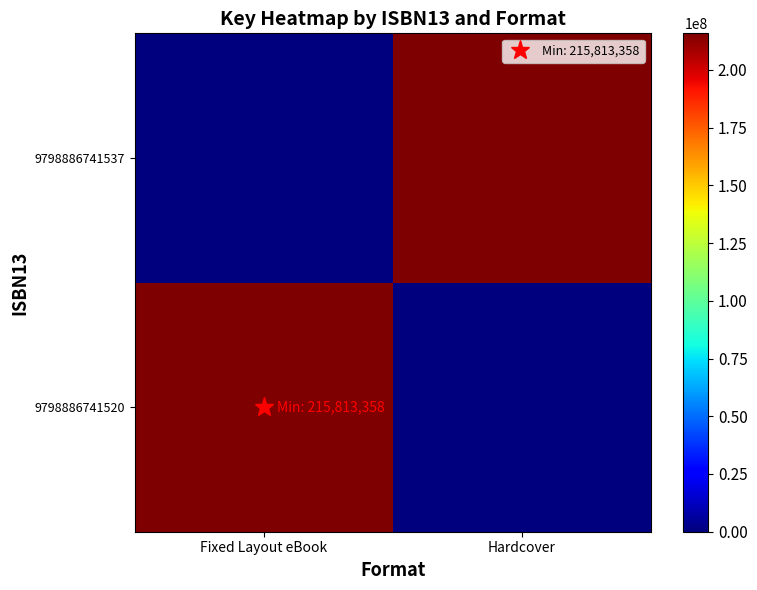

Reading left to right, extract all data points from this chart.

9798886741520: Fixed Layout eBook=215813358	Hardcover=0
9798886741537: Fixed Layout eBook=0	Hardcover=215813358